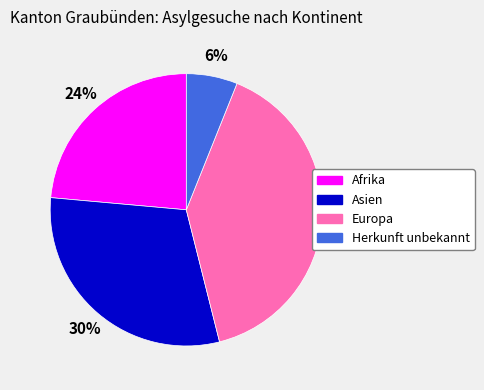

Is there any slice that represents more than half of the pie?

No